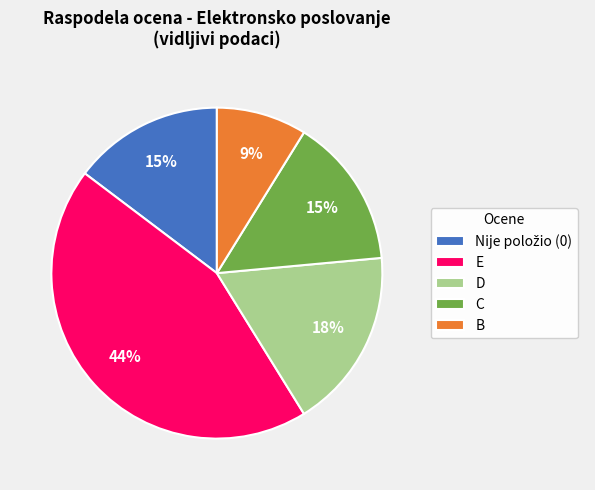

Is the sum of D and B greater than half?

No